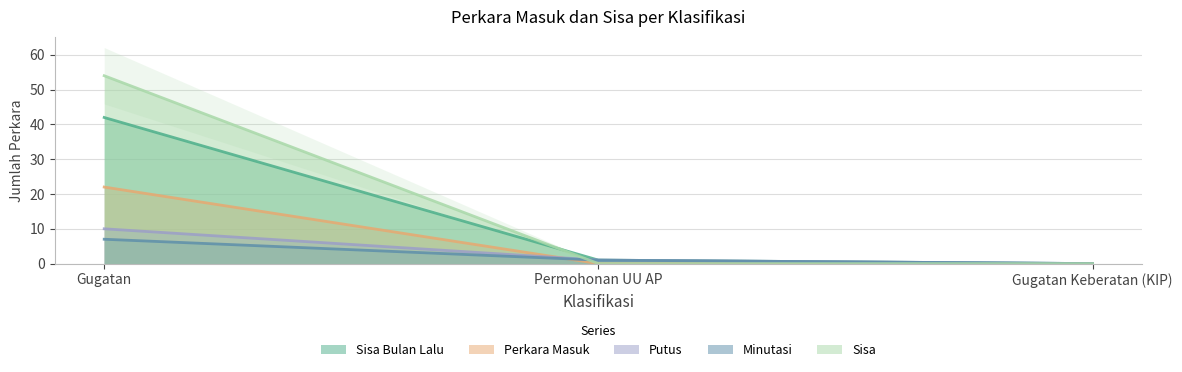

The value of Sisa Bulan Lalu at Gugatan Keberatan (KIP) is -22. True or false?

False